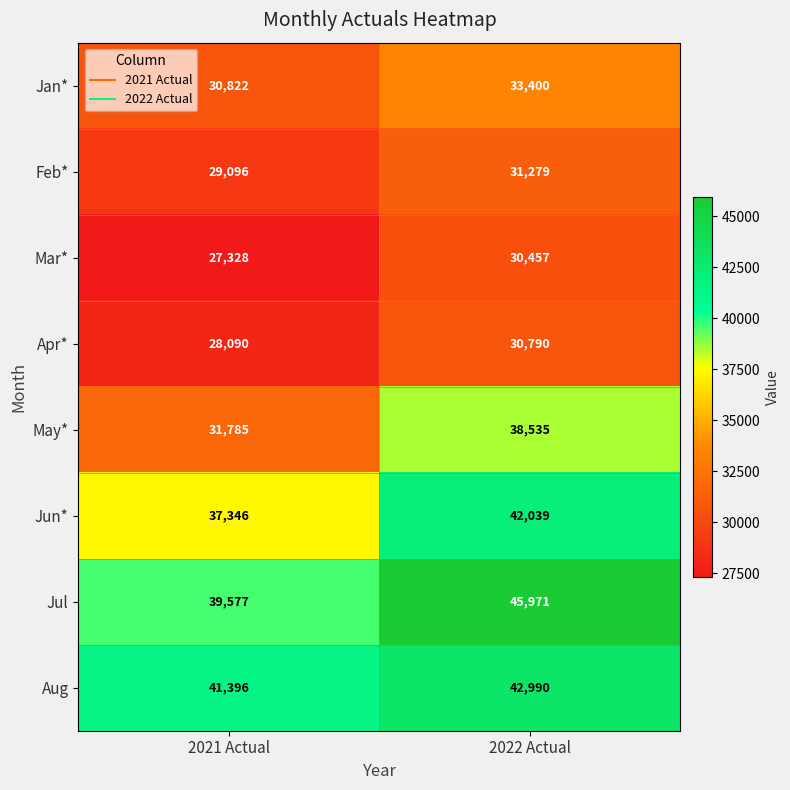

What is the difference between the Feb* values at 2022 Actual and 2021 Actual?

2183